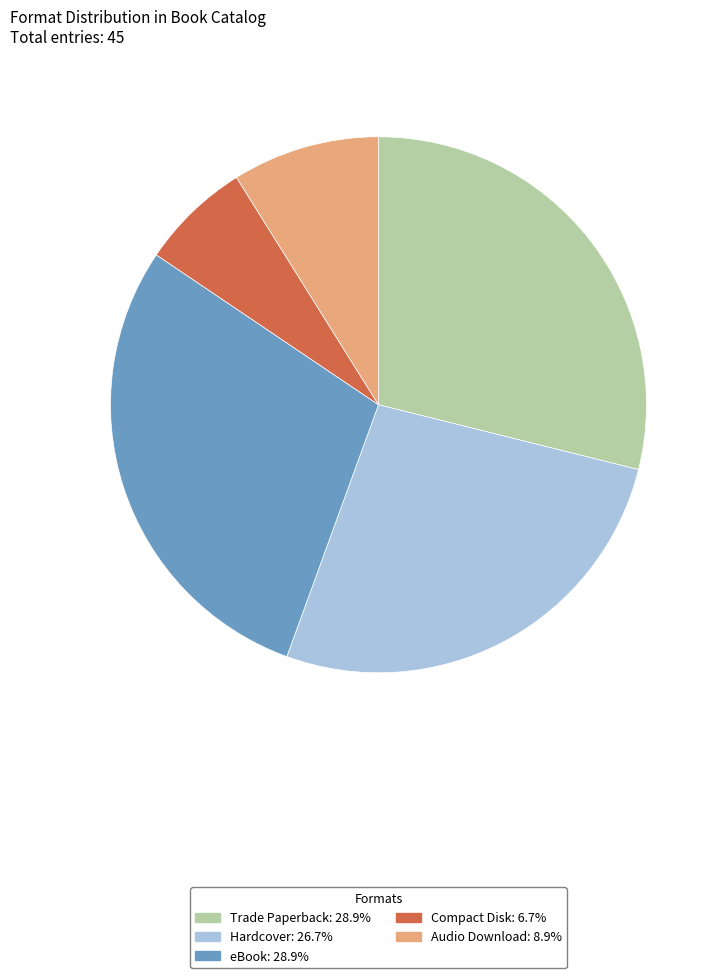

Do eBook and Compact Disk together represent more than half of the pie?

No